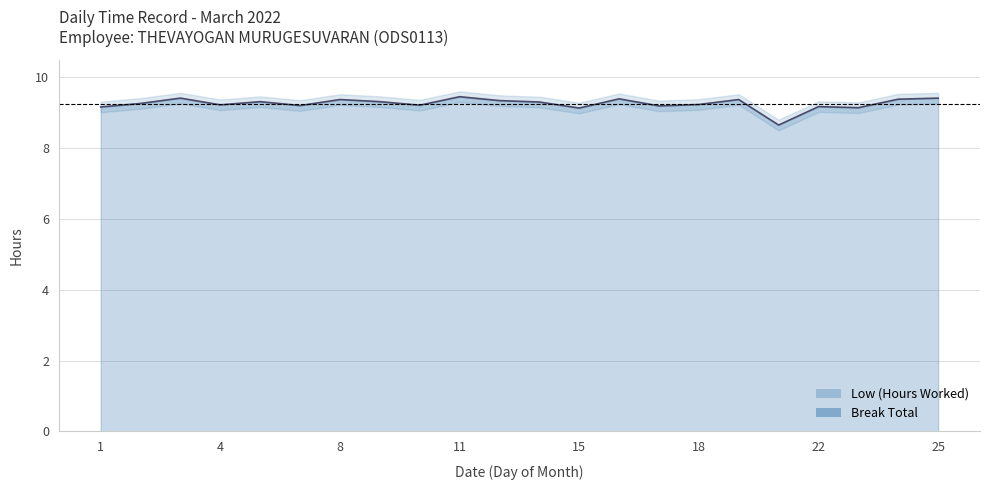

Approximately how many times larger is the value at 2 compared to 9?

1.0